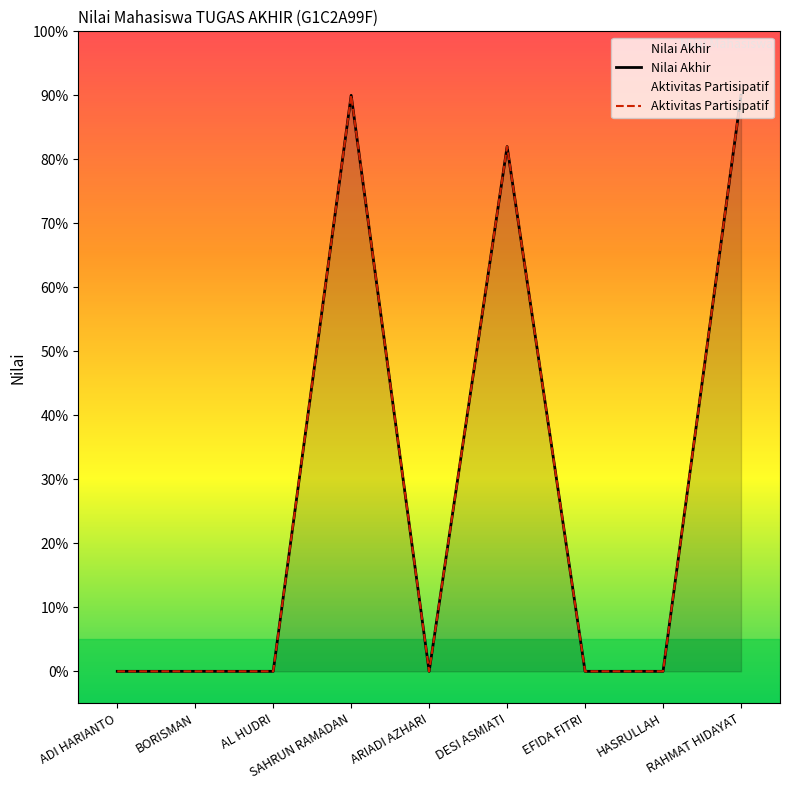

What position from the left is BORISMAN?

2